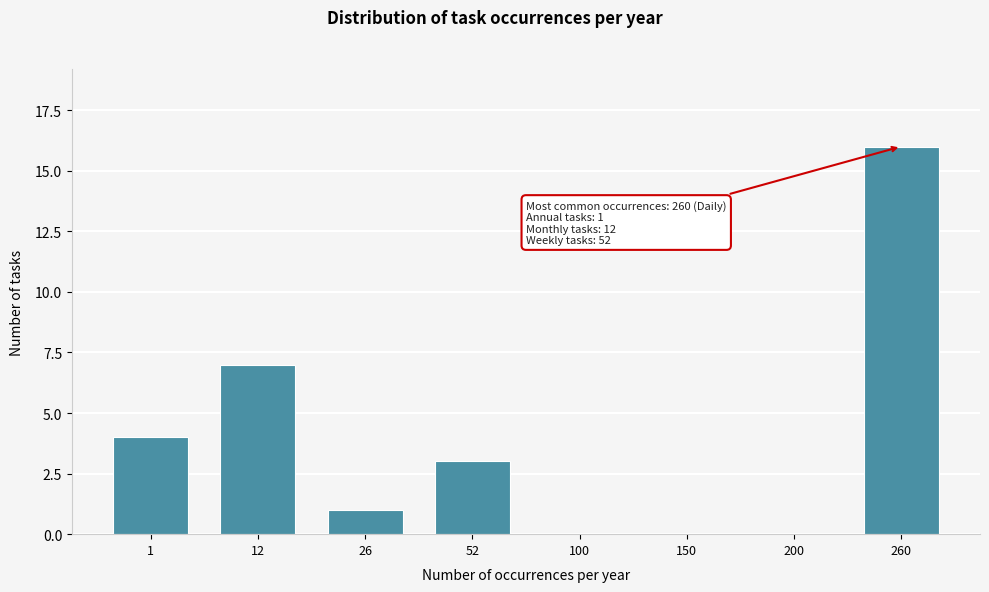

Reading right to left, transcribe all the data shown in this chart.

260=16	200=0	150=0	100=0	52=3	26=1	12=7	1=4